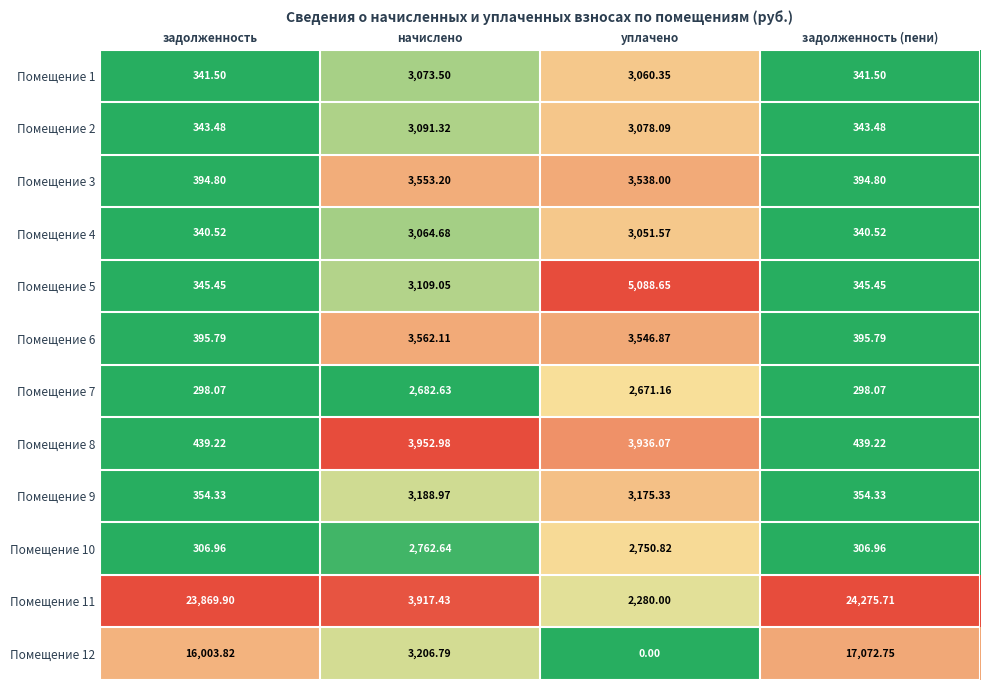

At задолженность (пени), list the series in order from largest to smallest.

Помещение 11, Помещение 12, Помещение 8, Помещение 6, Помещение 3, Помещение 9, Помещение 5, Помещение 2, Помещение 1, Помещение 4, Помещение 10, Помещение 7